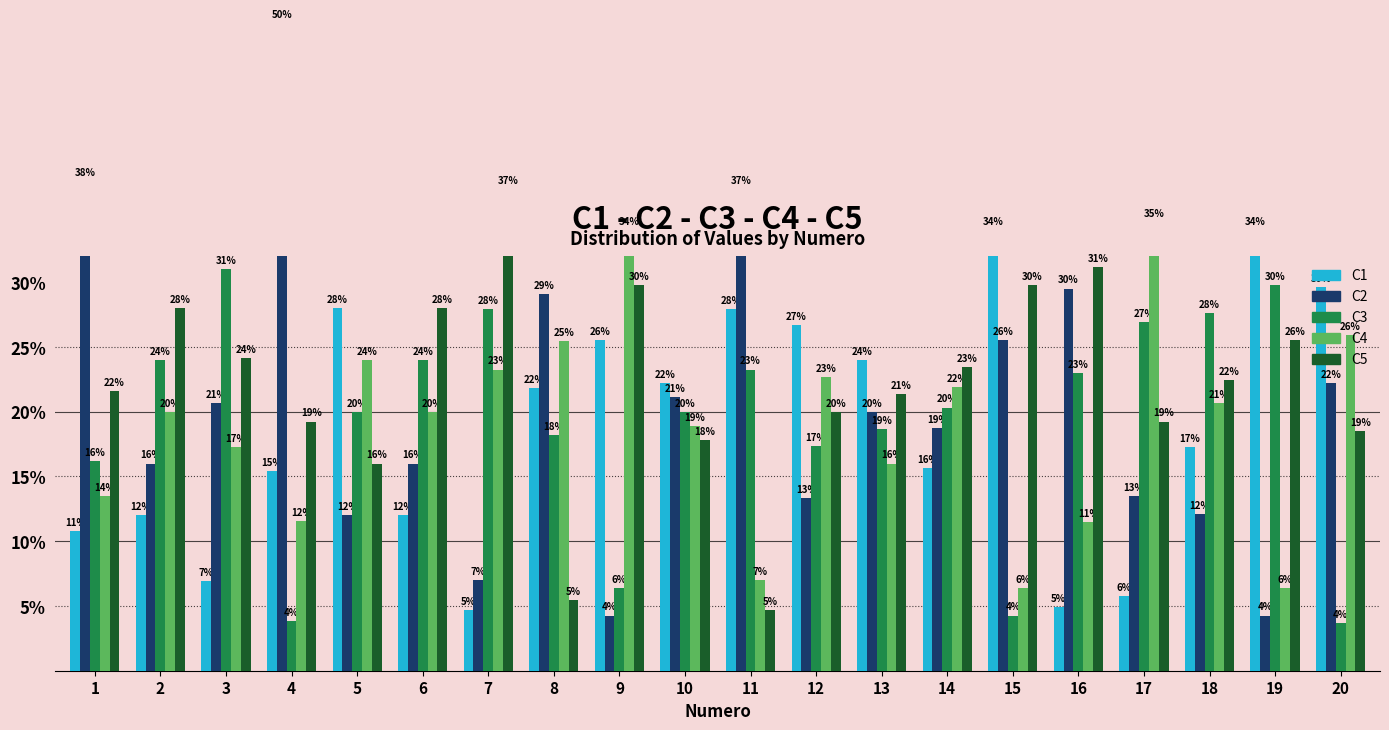

At how many categories does at least one series exceed 10?

20